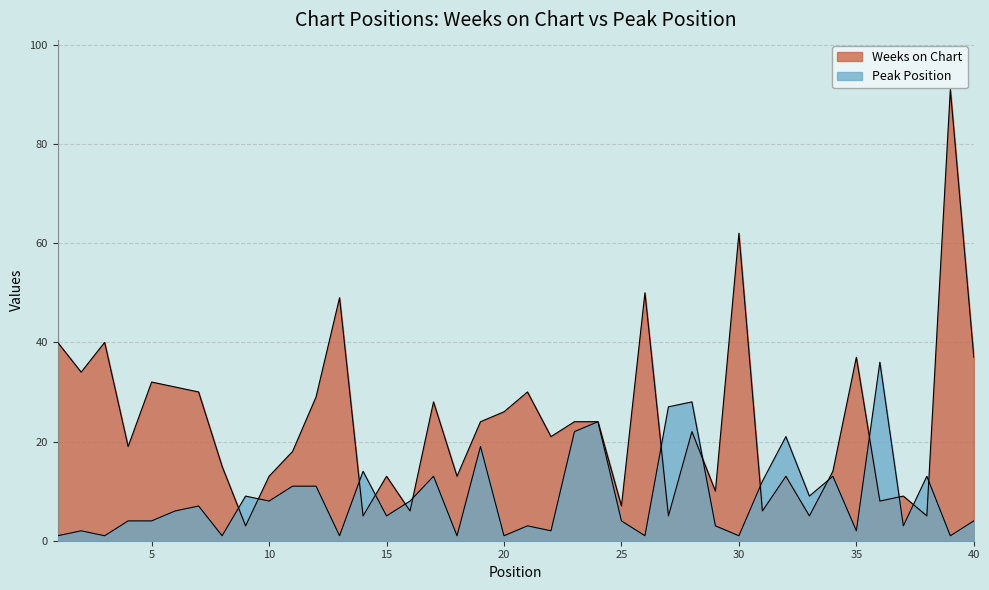

Which category has the lowest value in the Peak Position series?

1